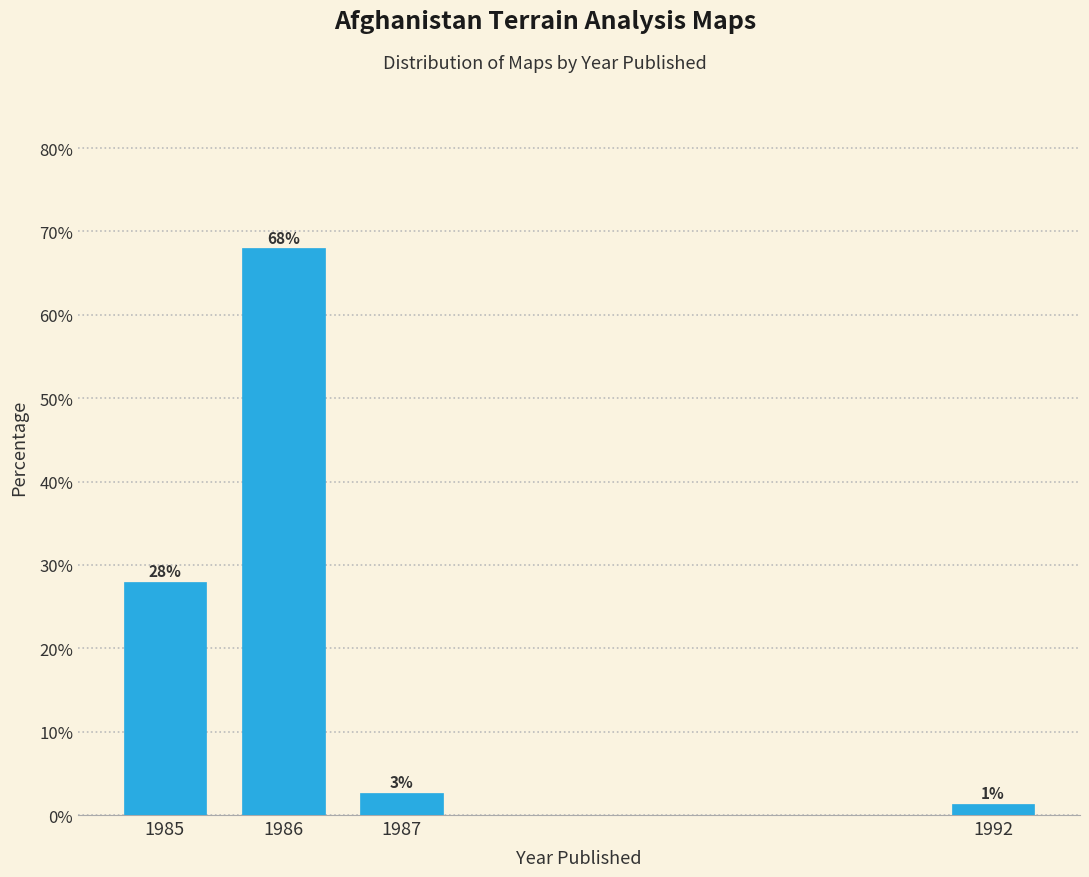

What is the difference between the values at 1985 and 1986?

40.0